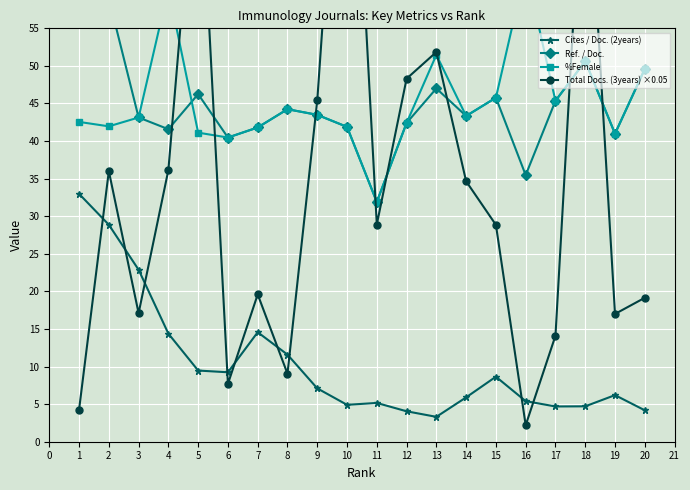

Which series has the widest spread of values?

Ref. / Doc.